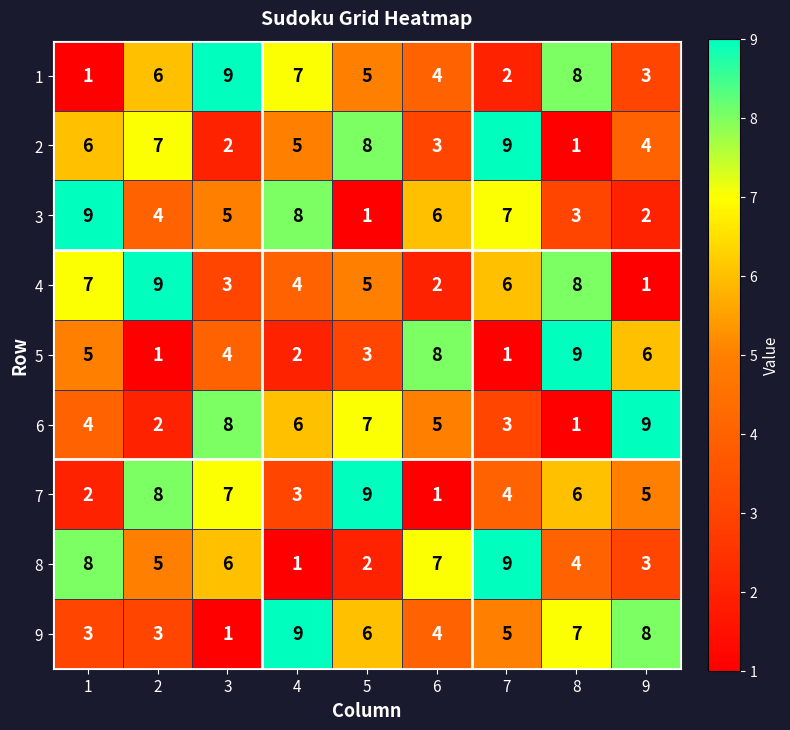

How many values in the 9 series are below 5?

4